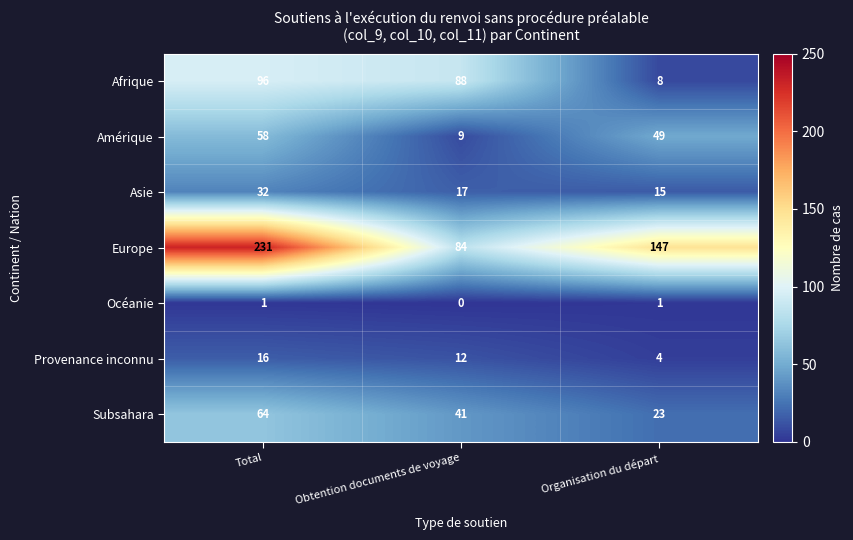

What is the total value across all series at Total?

498